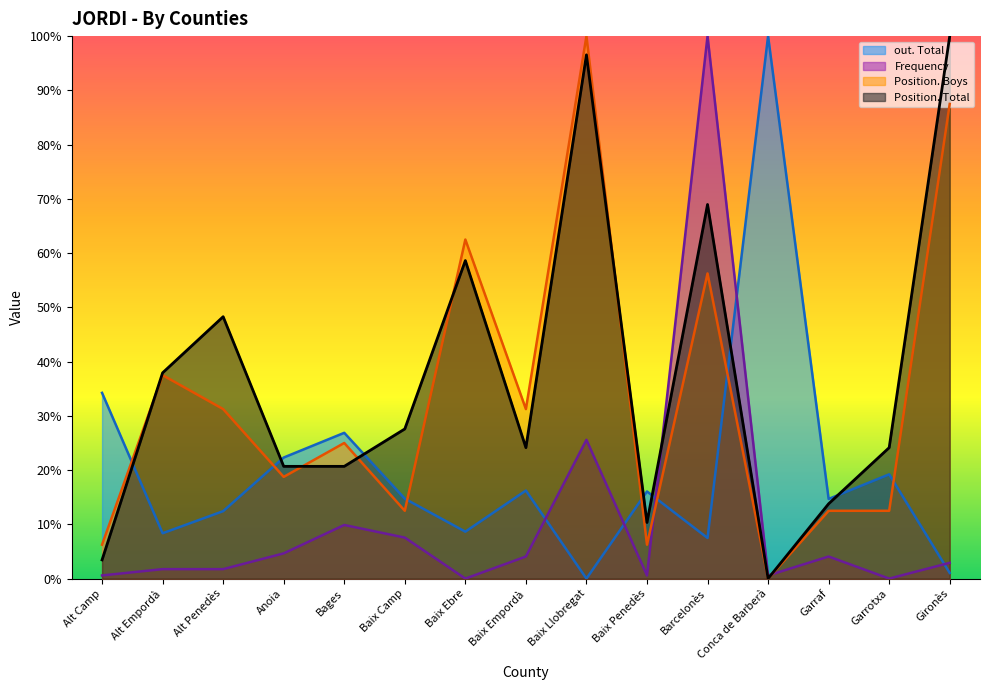

Which category has the lowest value in the Frequency series?

Baix Ebre